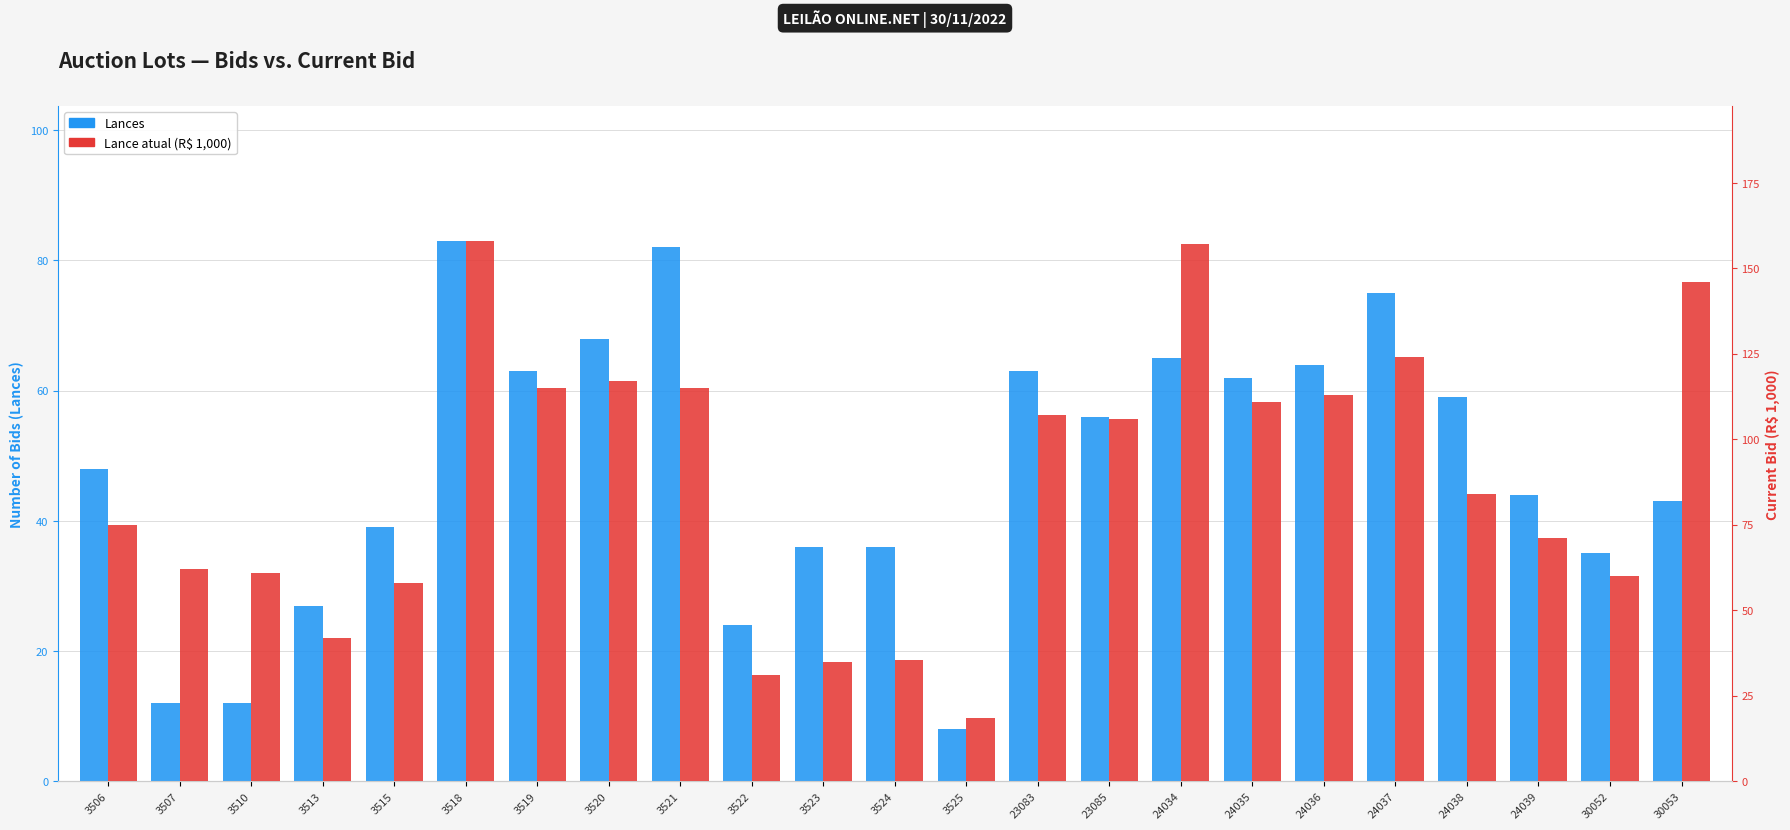

Is it true that Lances equals 63.0 at 23083?

True